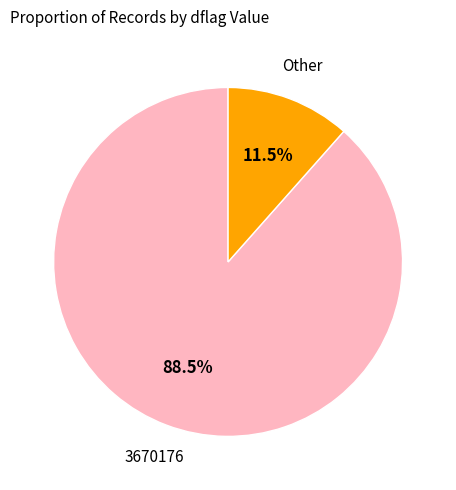

Is there a majority slice in this chart?

Yes